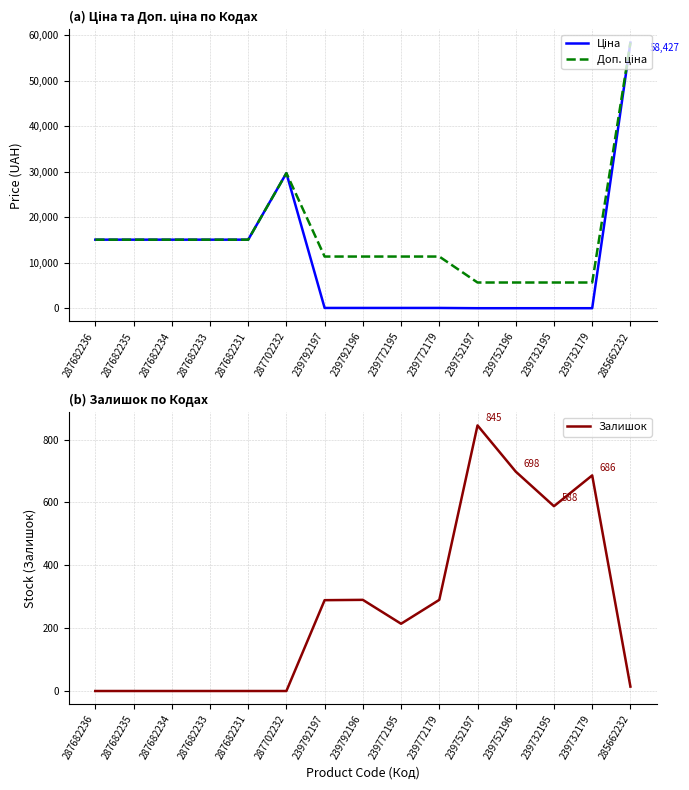

What is the value of the Доп. ціна point at the 15th from the left?

58426.5